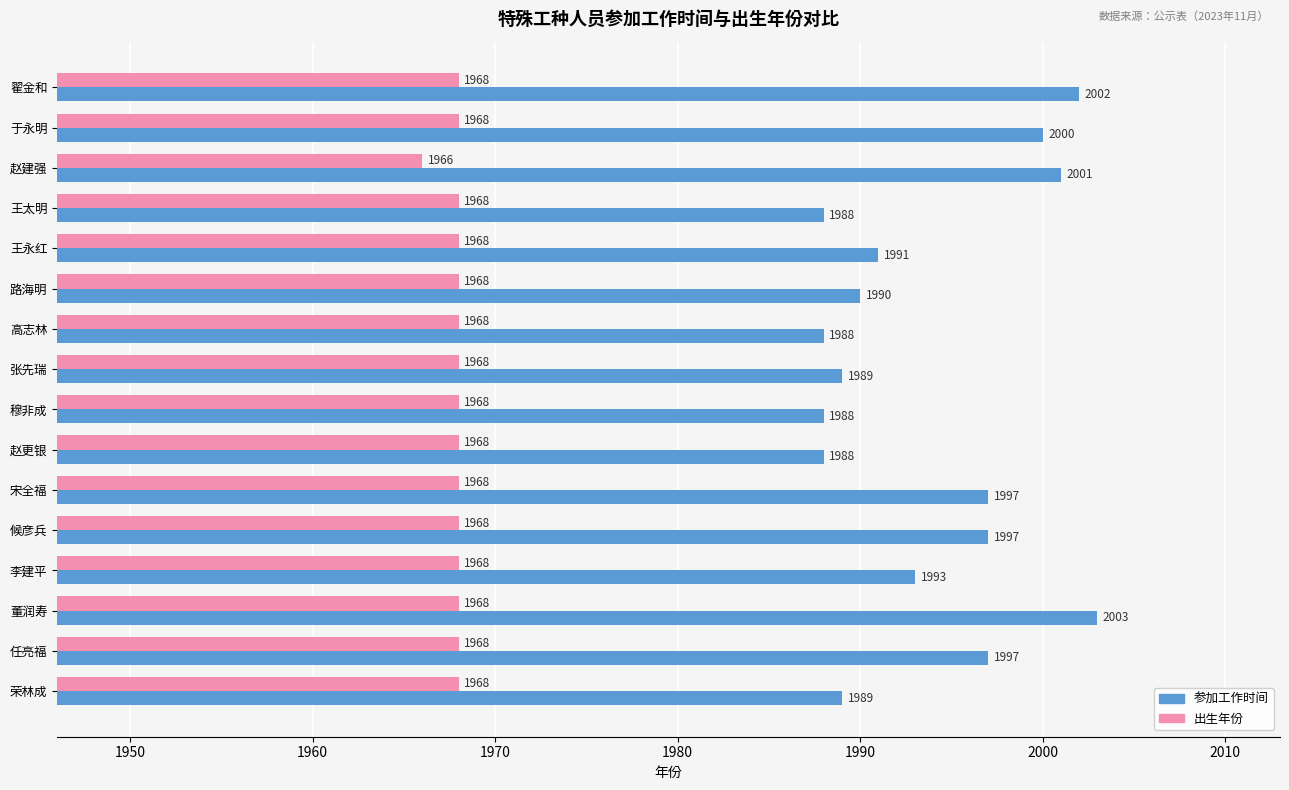

Rank the series at 赵建强 from highest to lowest value.

参加工作时间, 出生年份